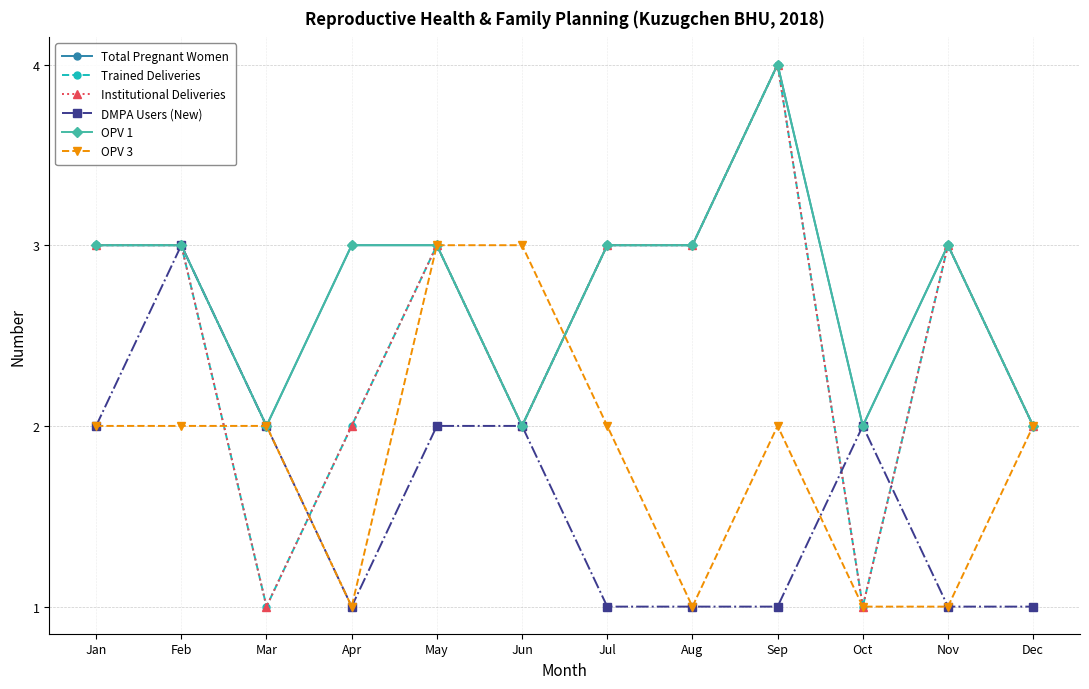

In Trained Deliveries, how many points are higher than both neighbors (excluding endpoints)?

3